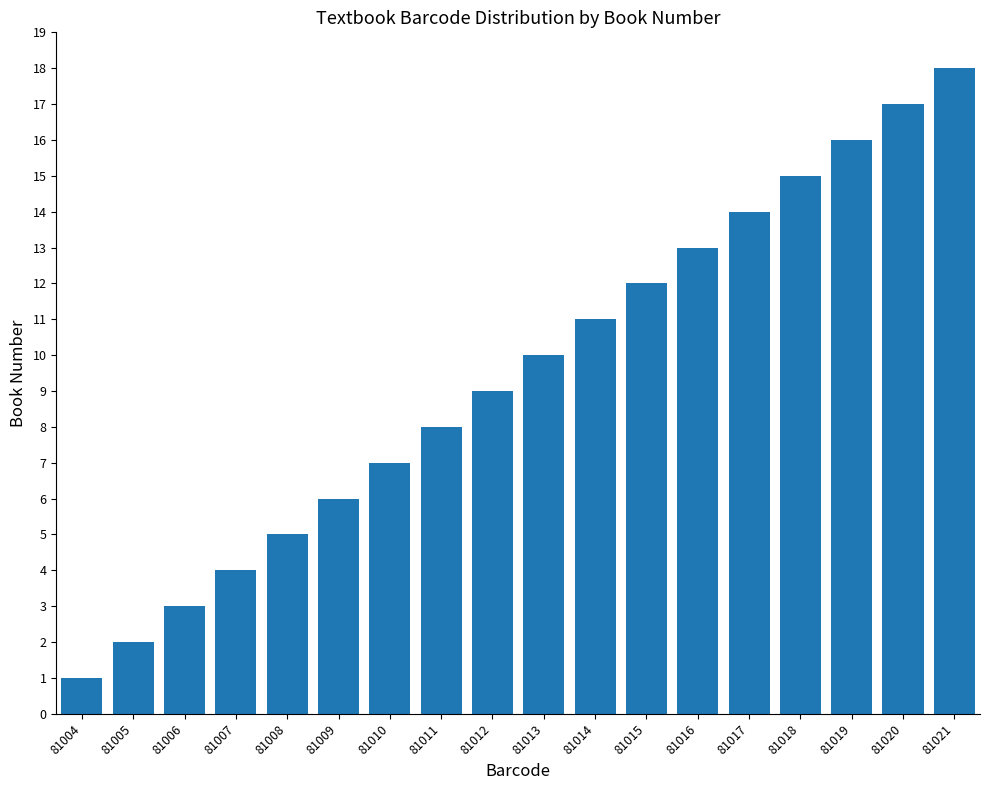

What is the sum of the values at 81015 and 81010?

19